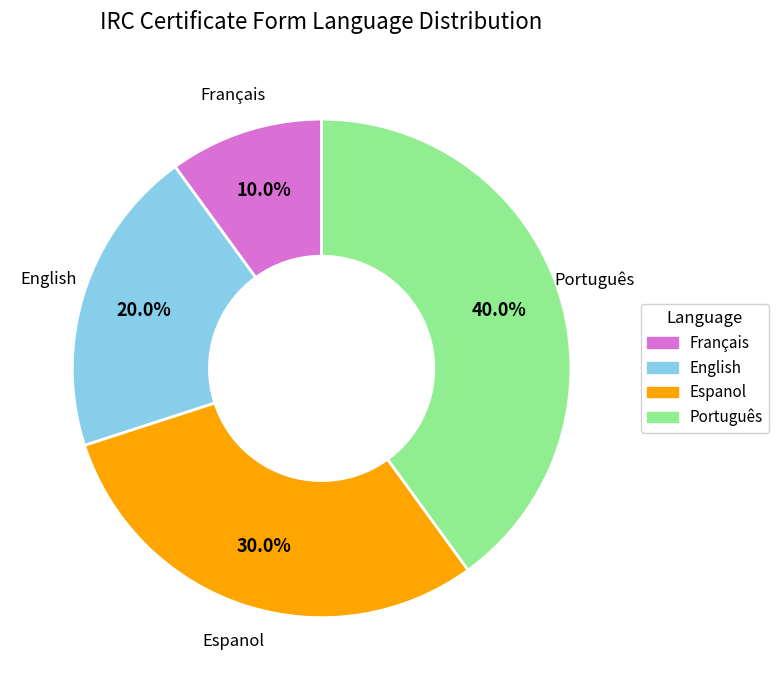

Does Espanol represent more than half of the total?

No